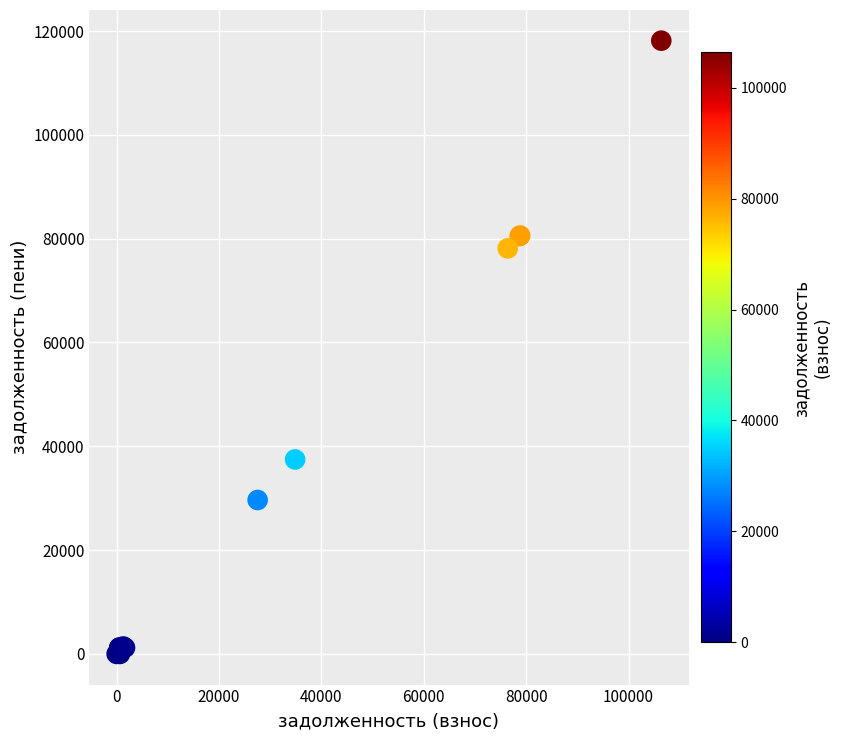

What Y value in the scatter plot is closest to 59076?

78129.5